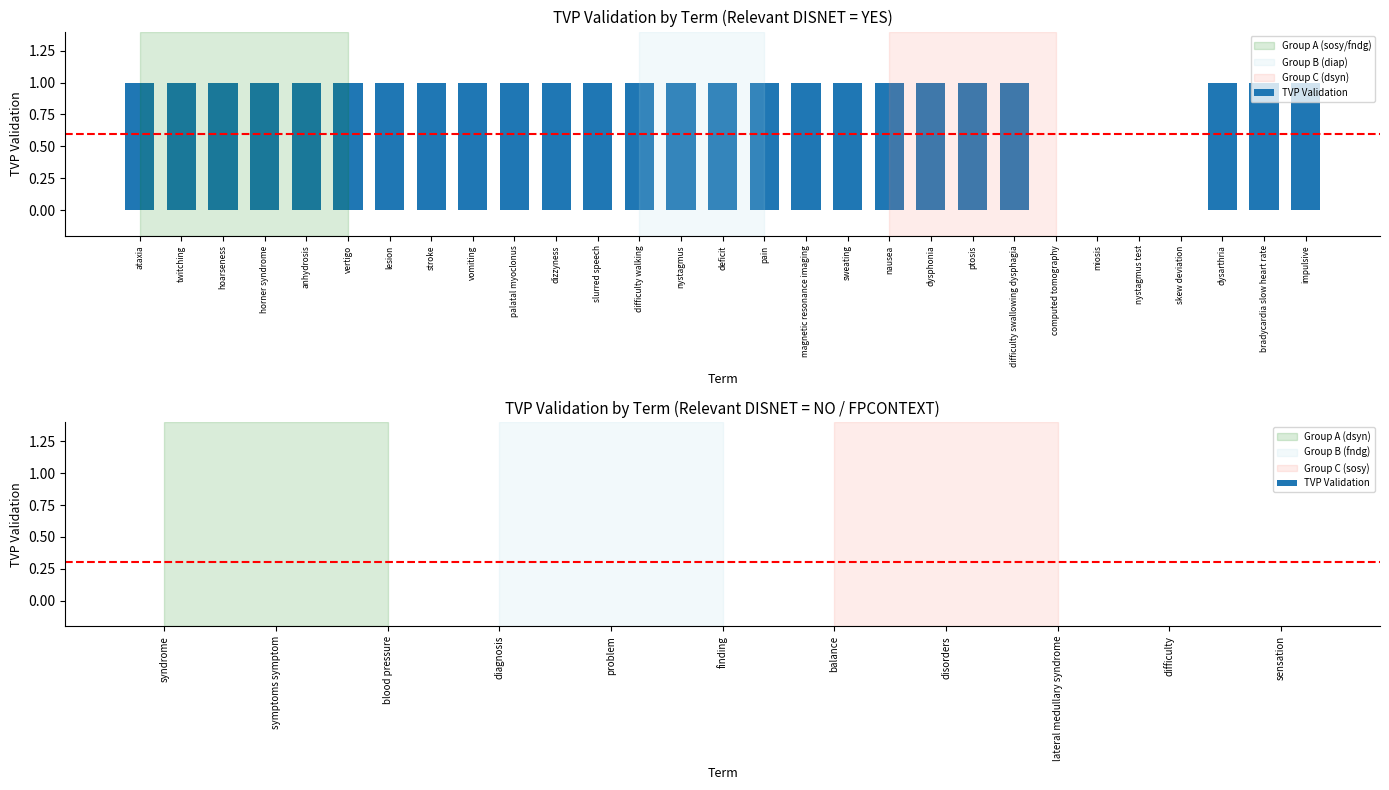

Approximately how many times larger is the value at nausea compared to sweating?

1.0